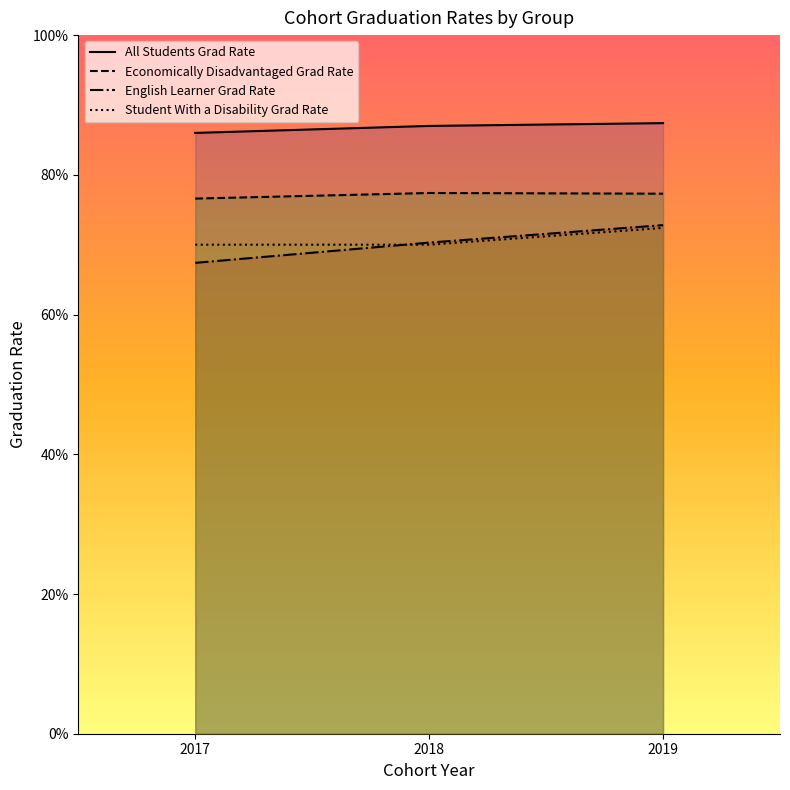

What is the value of the All Students Grad Rate point at the 1st from the left?

0.9